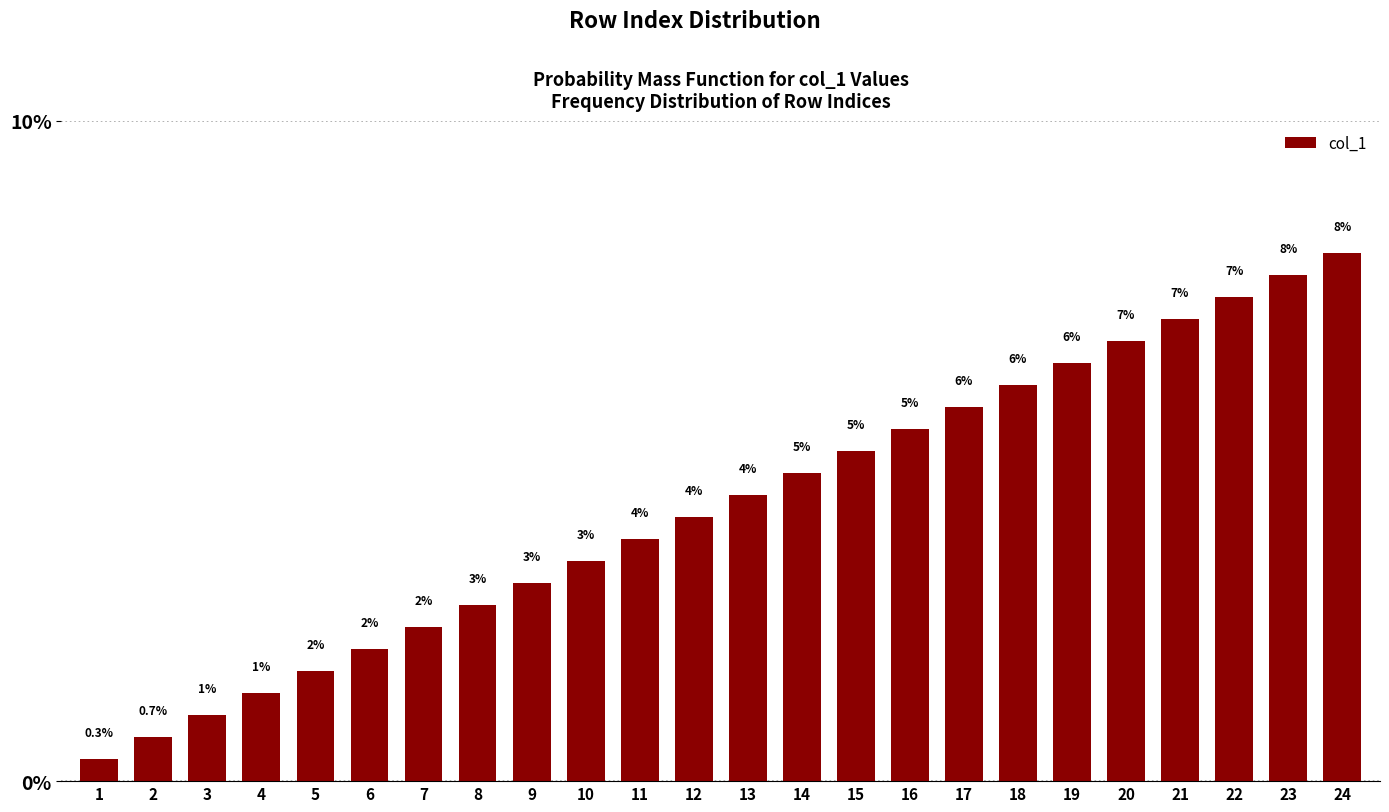

What is the value of the 18th bar from the left?

6.0